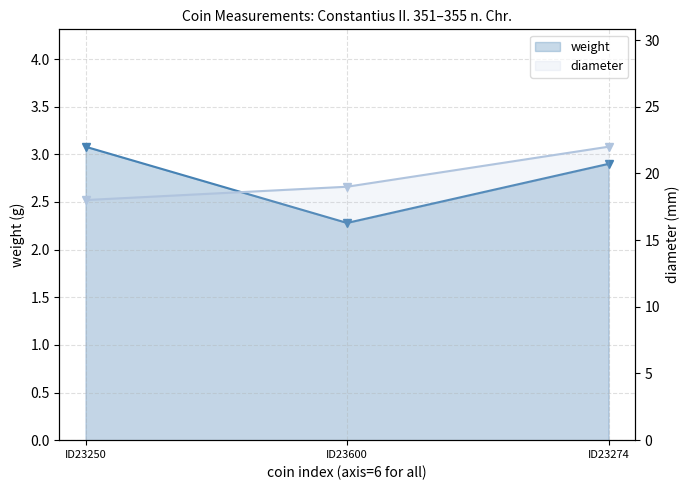

List the labels in order of weight value, largest first.

ID23250, ID23274, ID23600